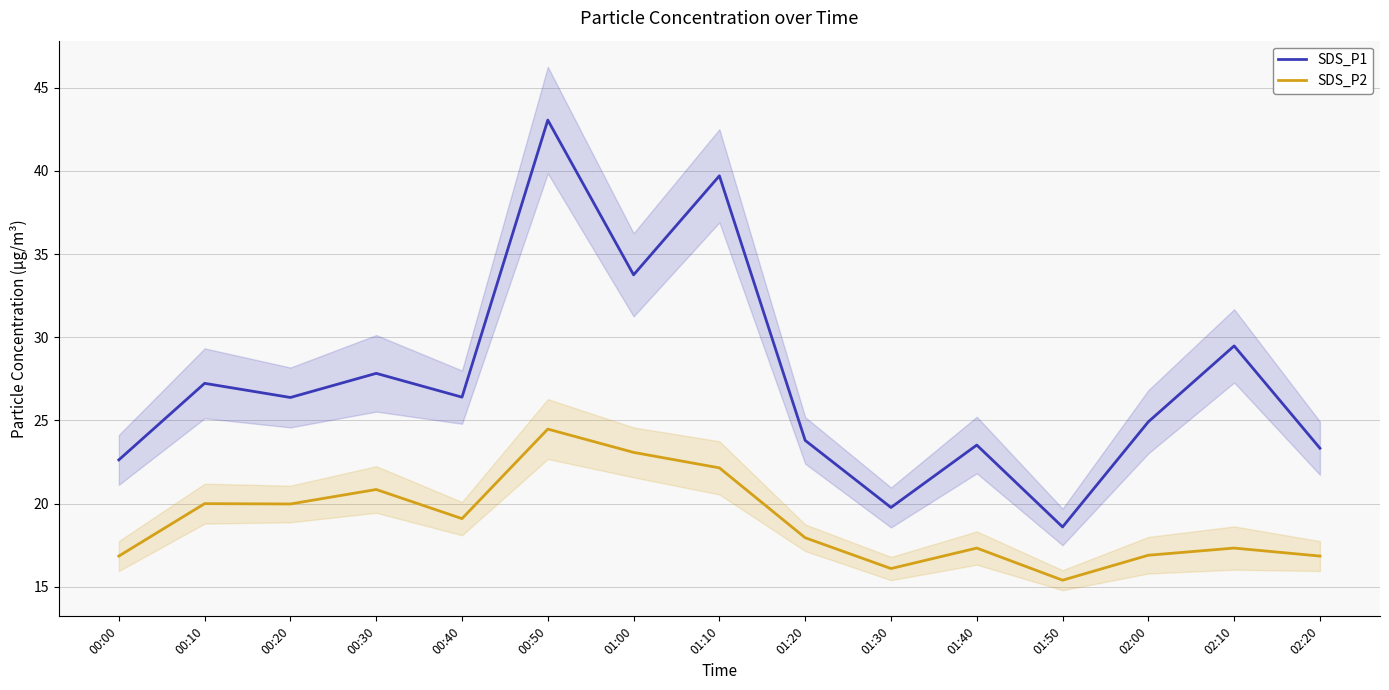

What is the difference between the highest and lowest values at 02:00?

8.0